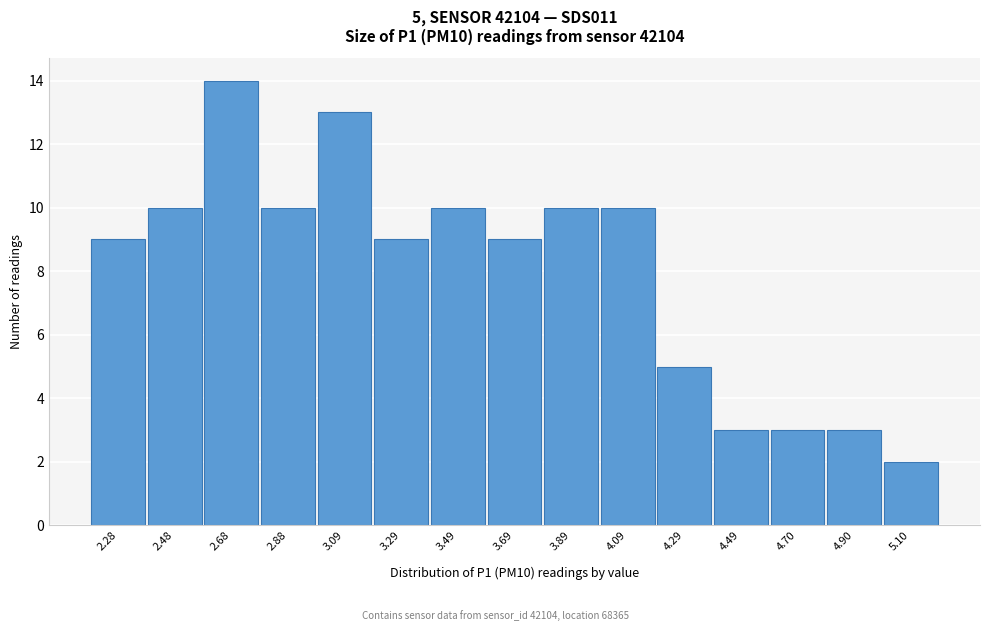

Reading left to right, list all the values displayed in this chart.

2.28=9	2.48=10	2.68=14	2.88=10	3.09=13	3.29=9	3.49=10	3.69=9	3.89=10	4.09=10	4.29=5	4.49=3	4.70=3	4.90=3	5.10=2